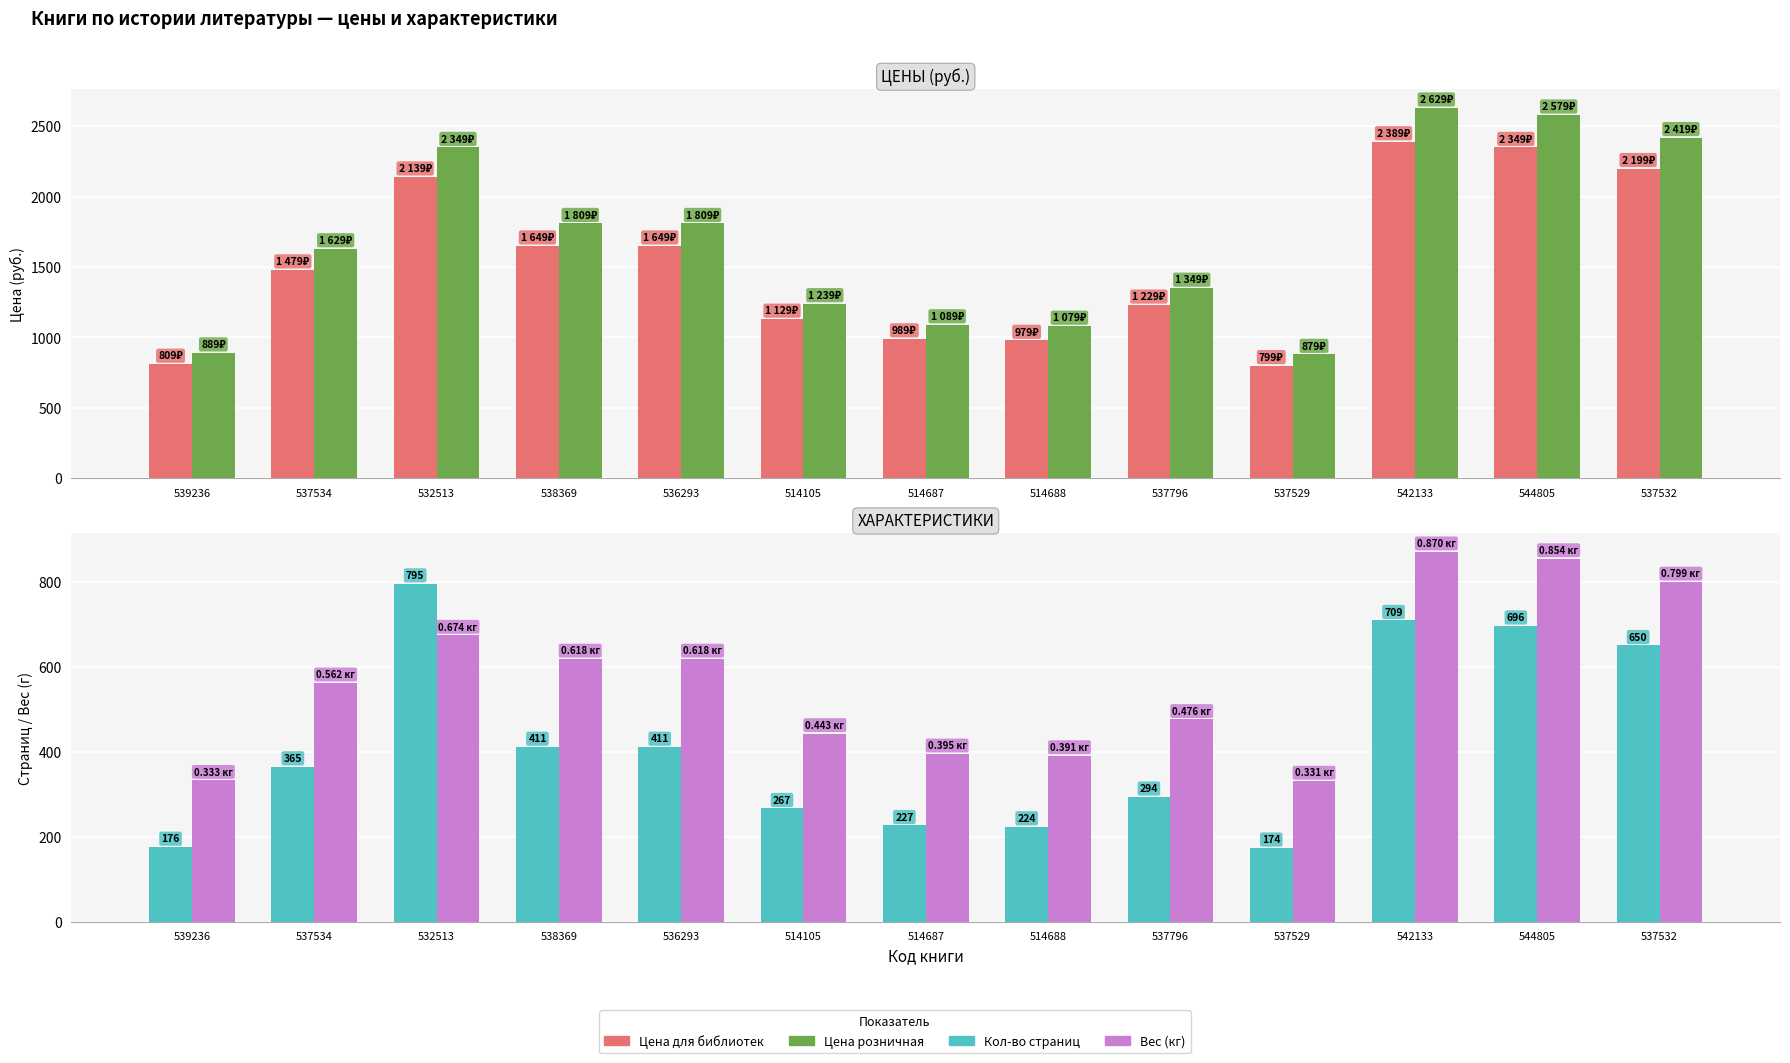

What is the sum of all Цена для библиотек values?

19787